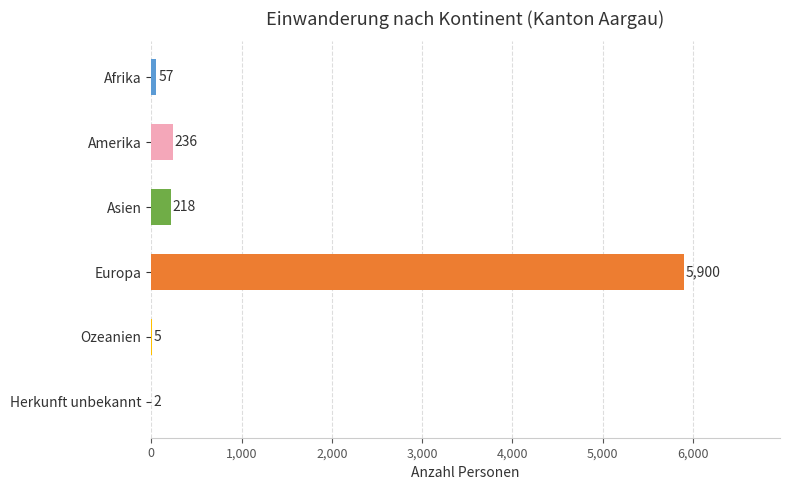

Count the number of data series in this chart.

1